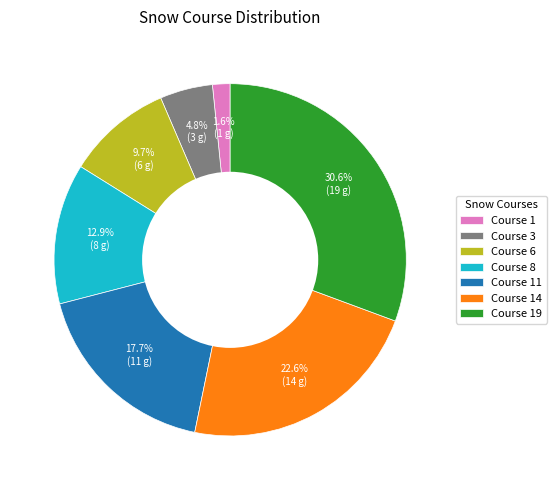

What is the smallest slice in the pie chart?

Course 1